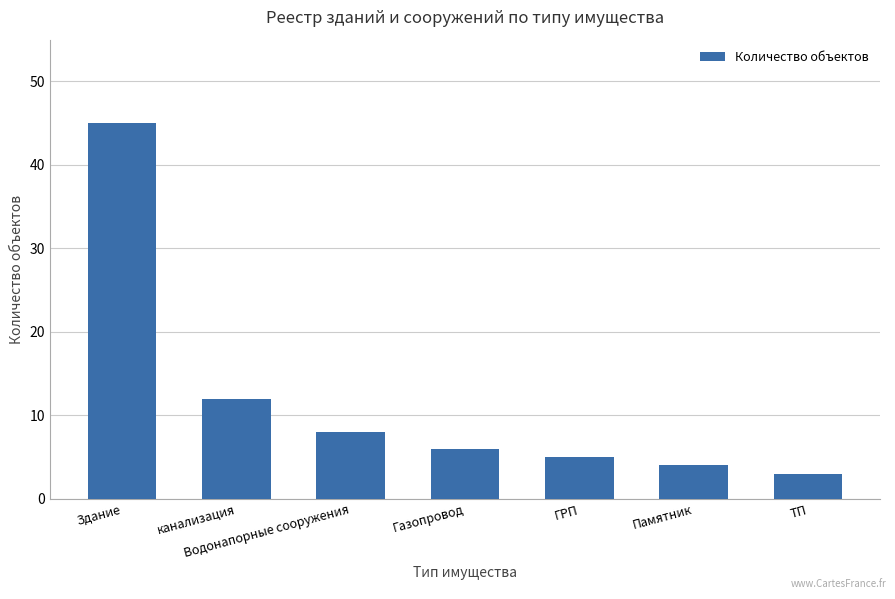

What is the change in value from Здание to ГРП?

-40